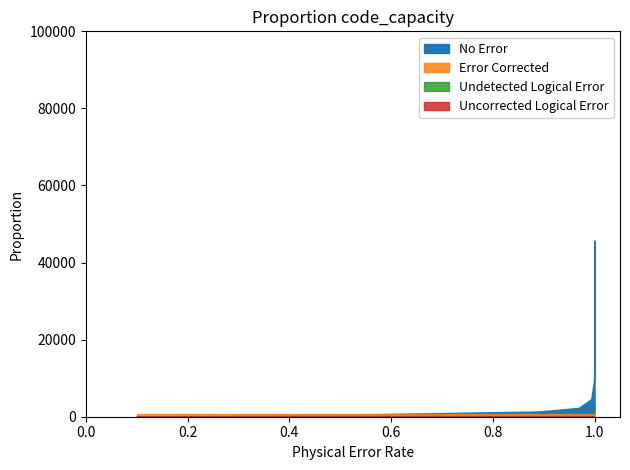

The thr series shows 61590.8 at 1958. True or false?

False